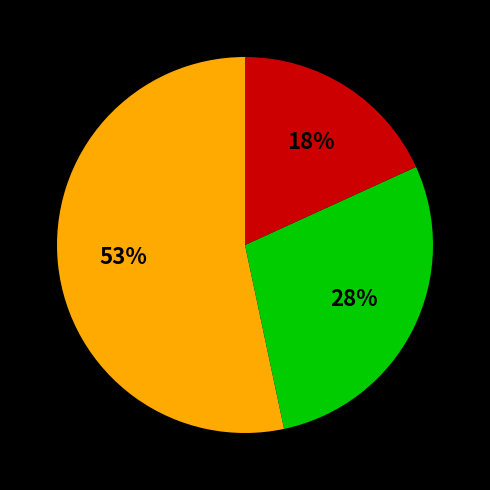

To the nearest percent, what is the difference between the largest and smallest slice percentages?

35%